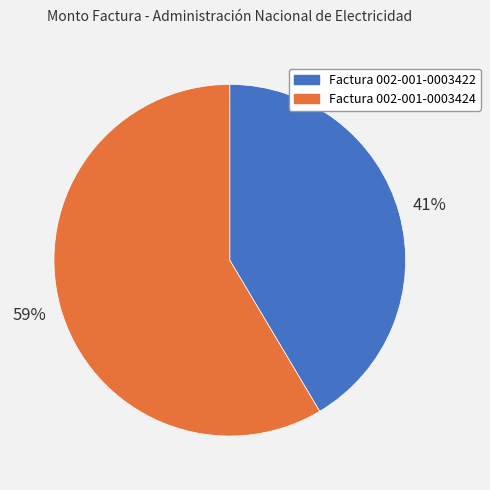

To the nearest percent, what is the combined percentage of Factura 002-001-0003424 and Factura 002-001-0003422?

100%